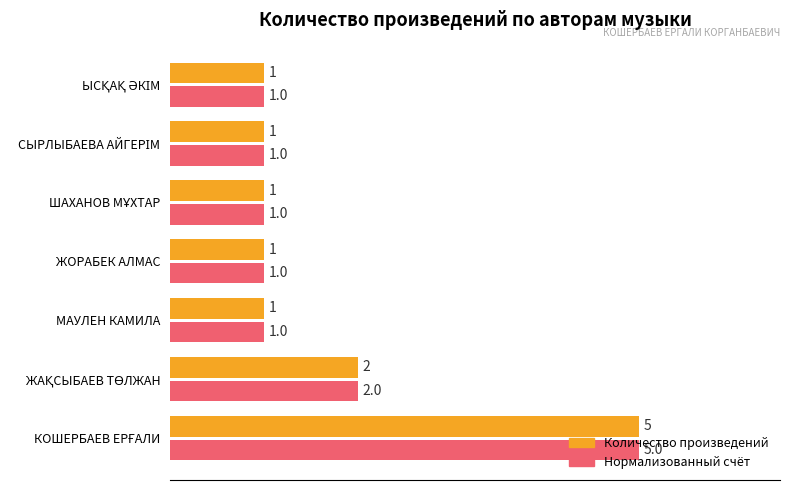

True or false: Нормализованный счёт has a value of 1 at МАУЛЕН КАМИЛА.

True